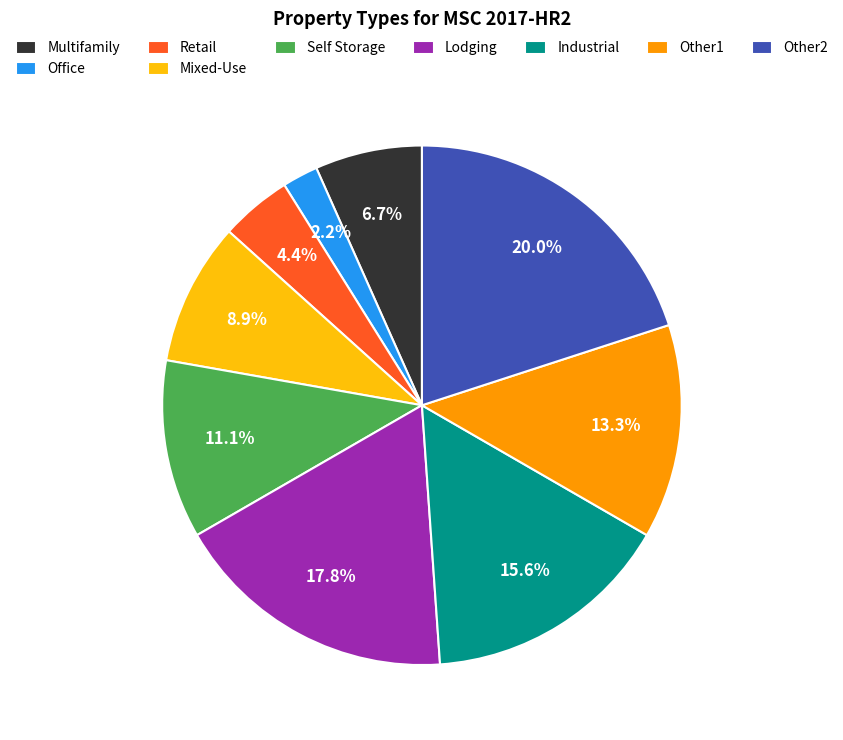

What portion of the pie excludes Mixed-Use?

91.1%